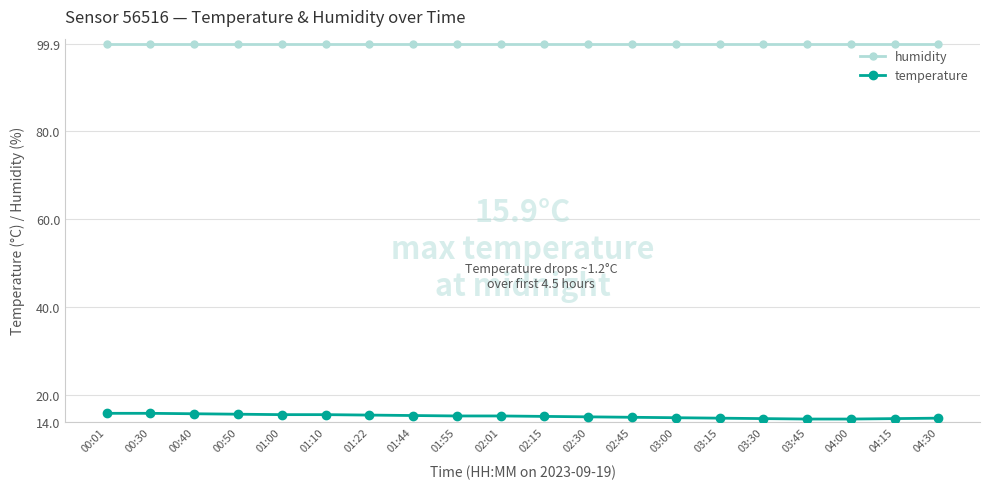

What is the average value of the temperature series?

15.2